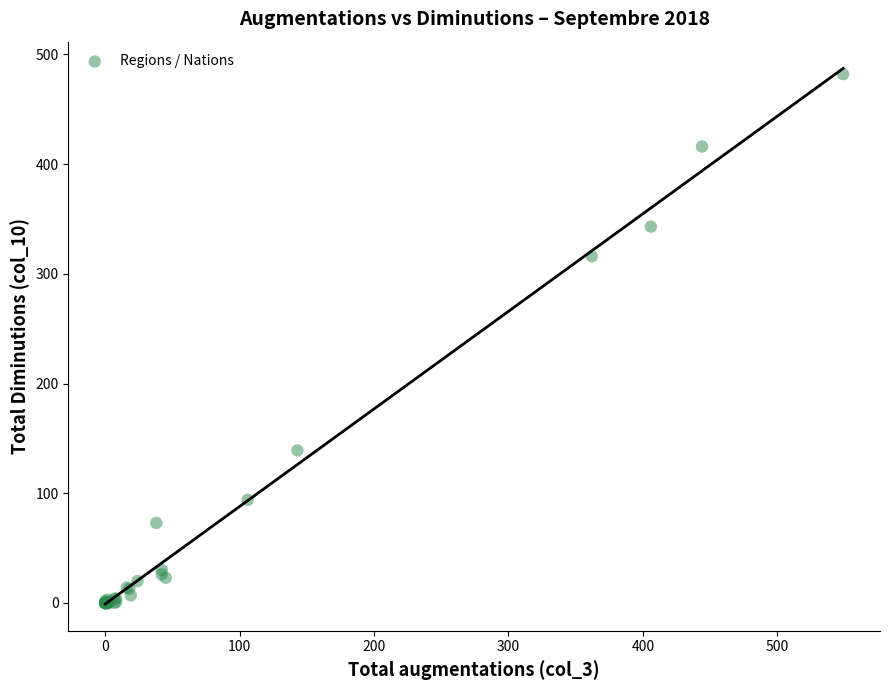

What Y value in the scatter plot is closest to 241?

316